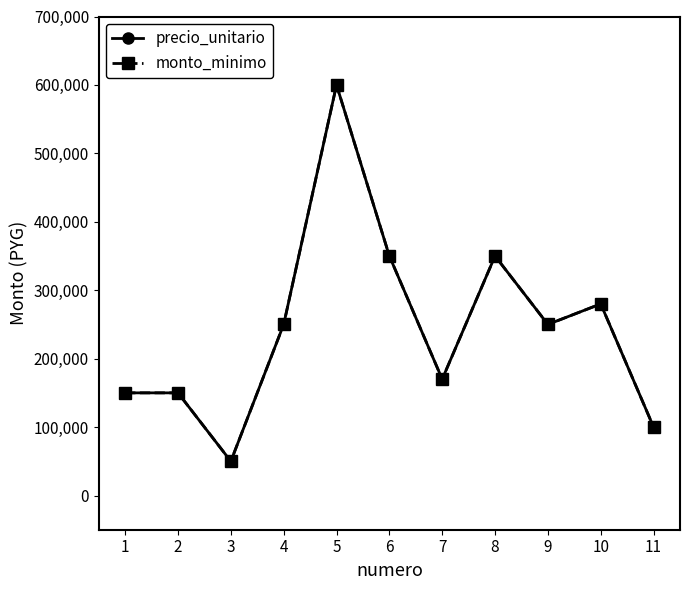

Does the chart have visible grid lines?

No